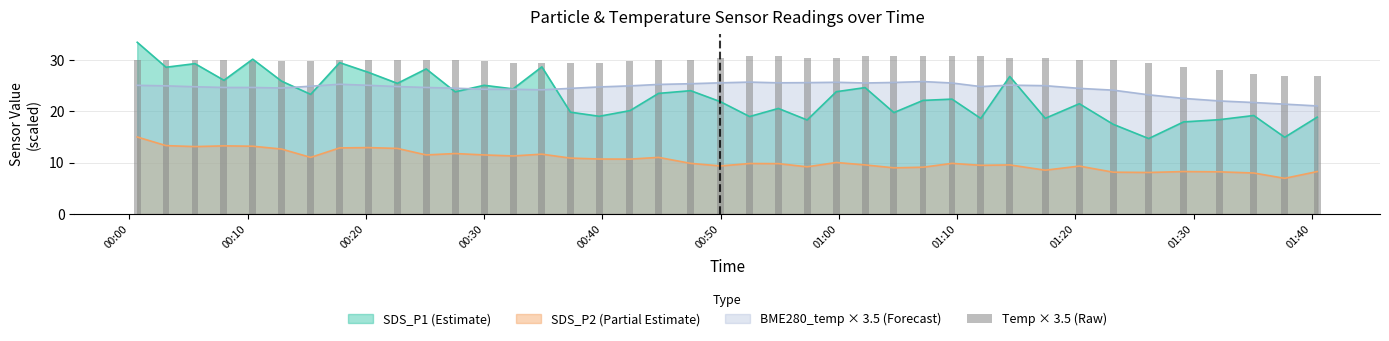

What is the highest value of the SDS_P2 (Partial Estimate) series?

15.0